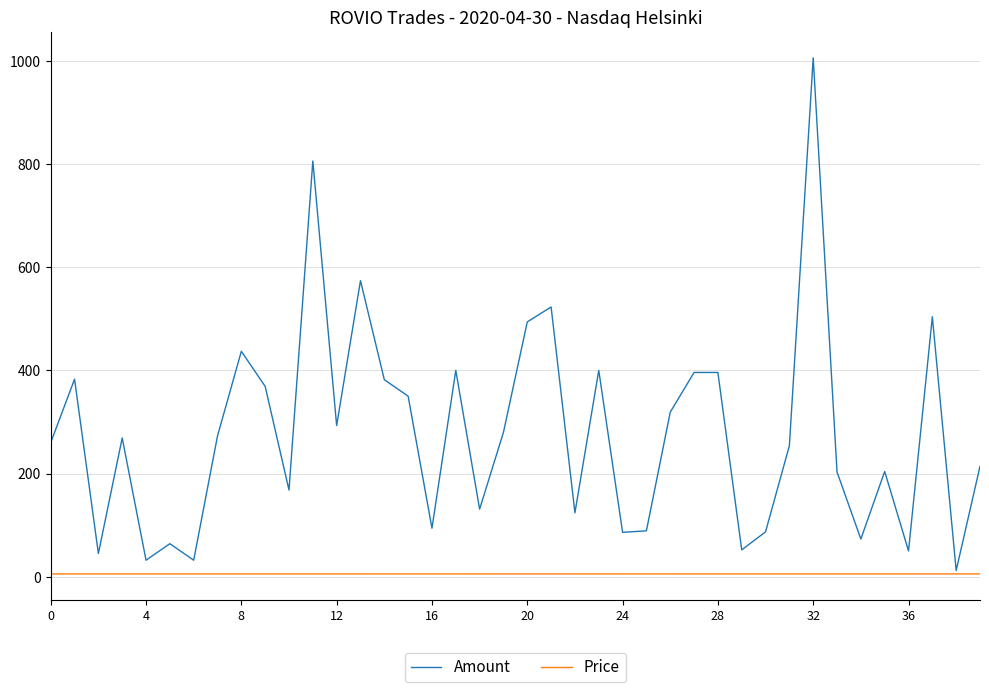

What is the maximum value shown in the chart?

1006.0